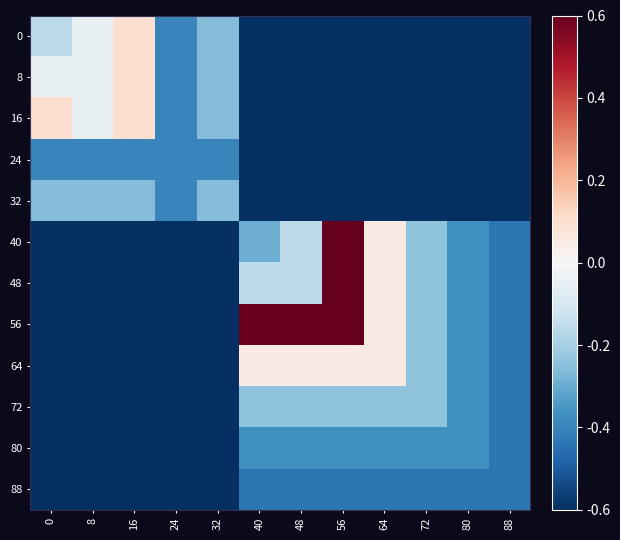

Reading left to right, what are all the values shown in this chart?

0: 0=-0.2	8=-0.0	16=0.1	24=-0.4	32=-0.3	40=-0.6	48=-0.6	56=-0.6	64=-0.6	72=-0.6	80=-0.6	88=-0.6
8: 0=-0.0	8=-0.0	16=0.1	24=-0.4	32=-0.3	40=-0.6	48=-0.6	56=-0.6	64=-0.6	72=-0.6	80=-0.6	88=-0.6
16: 0=0.1	8=-0.0	16=0.1	24=-0.4	32=-0.3	40=-0.6	48=-0.6	56=-0.6	64=-0.6	72=-0.6	80=-0.6	88=-0.6
24: 0=-0.4	8=-0.4	16=-0.4	24=-0.4	32=-0.4	40=-0.6	48=-0.6	56=-0.6	64=-0.6	72=-0.6	80=-0.6	88=-0.6
32: 0=-0.3	8=-0.3	16=-0.3	24=-0.4	32=-0.3	40=-0.6	48=-0.6	56=-0.6	64=-0.6	72=-0.6	80=-0.6	88=-0.6
40: 0=-0.6	8=-0.6	16=-0.6	24=-0.6	32=-0.6	40=-0.3	48=-0.2	56=0.6	64=0.0	72=-0.2	80=-0.4	88=-0.4
48: 0=-0.6	8=-0.6	16=-0.6	24=-0.6	32=-0.6	40=-0.2	48=-0.2	56=0.6	64=0.0	72=-0.2	80=-0.4	88=-0.4
56: 0=-0.6	8=-0.6	16=-0.6	24=-0.6	32=-0.6	40=0.6	48=0.6	56=0.6	64=0.0	72=-0.2	80=-0.4	88=-0.4
64: 0=-0.6	8=-0.6	16=-0.6	24=-0.6	32=-0.6	40=0.0	48=0.0	56=0.0	64=0.0	72=-0.2	80=-0.4	88=-0.4
72: 0=-0.6	8=-0.6	16=-0.6	24=-0.6	32=-0.6	40=-0.2	48=-0.2	56=-0.2	64=-0.2	72=-0.2	80=-0.4	88=-0.4
80: 0=-0.6	8=-0.6	16=-0.6	24=-0.6	32=-0.6	40=-0.4	48=-0.4	56=-0.4	64=-0.4	72=-0.4	80=-0.4	88=-0.4
88: 0=-0.6	8=-0.6	16=-0.6	24=-0.6	32=-0.6	40=-0.4	48=-0.4	56=-0.4	64=-0.4	72=-0.4	80=-0.4	88=-0.4